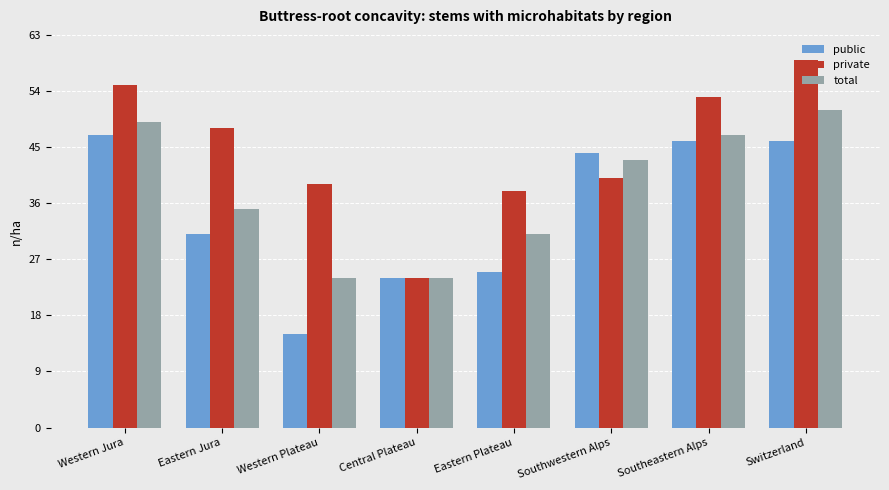

What is the average value of the public series?

35